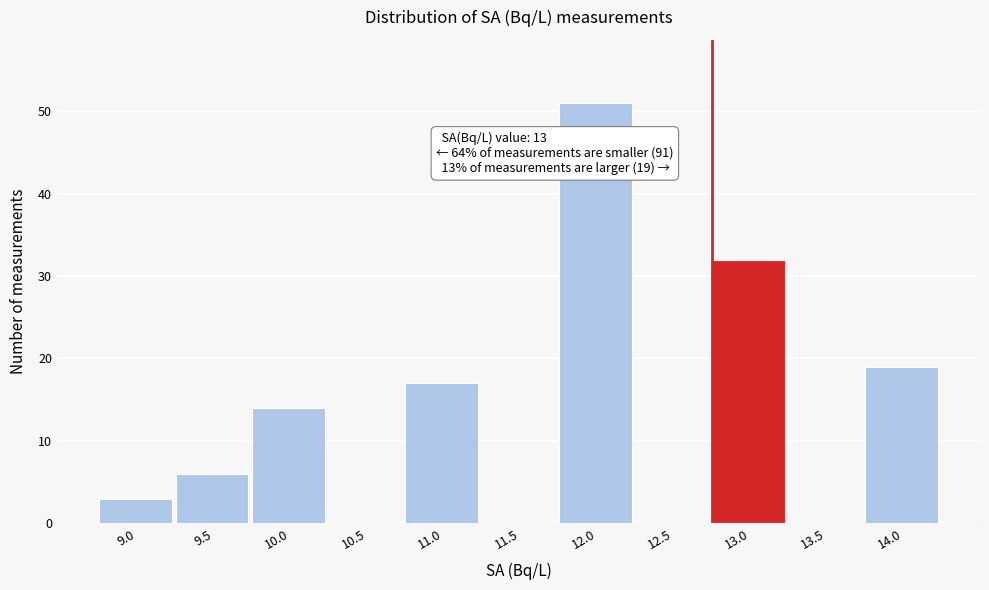

Reading right to left, list all the values displayed in this chart.

14.0=19	13.5=0	13.0=32	12.5=0	12.0=51	11.5=0	11.0=17	10.5=0	10.0=14	9.5=6	9.0=3